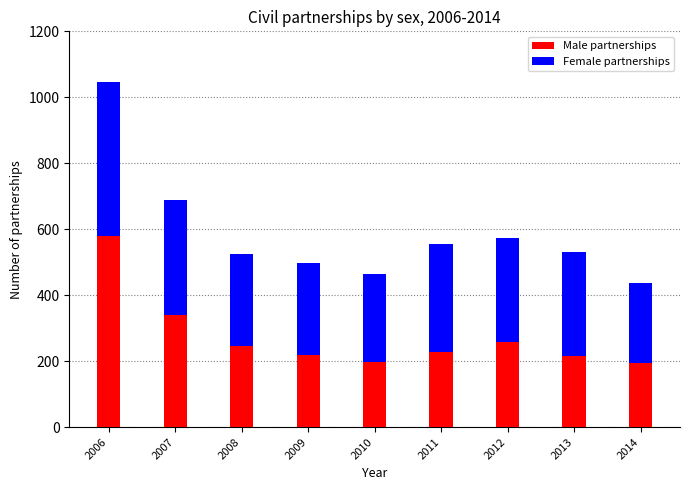

What is the difference between the Male partnerships values at 2012 and 2009?

38